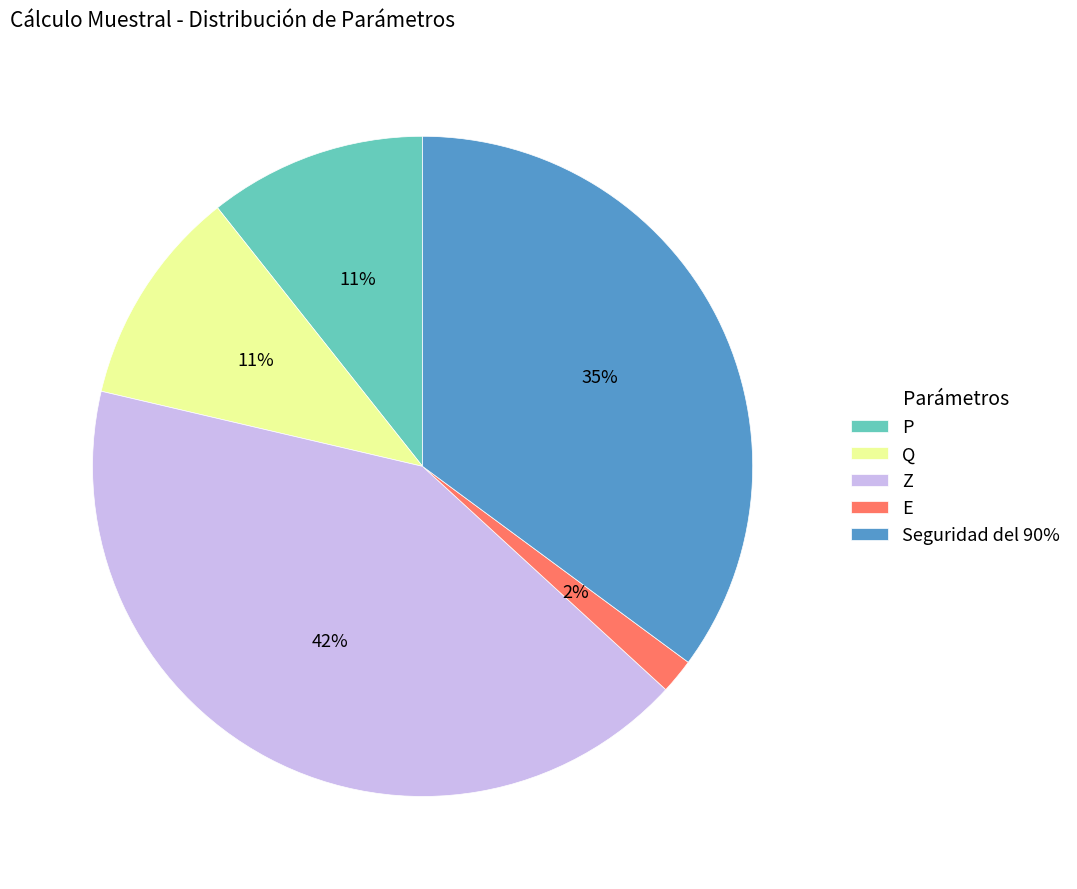

The Q slice represents 11% of the pie. True or false?

True